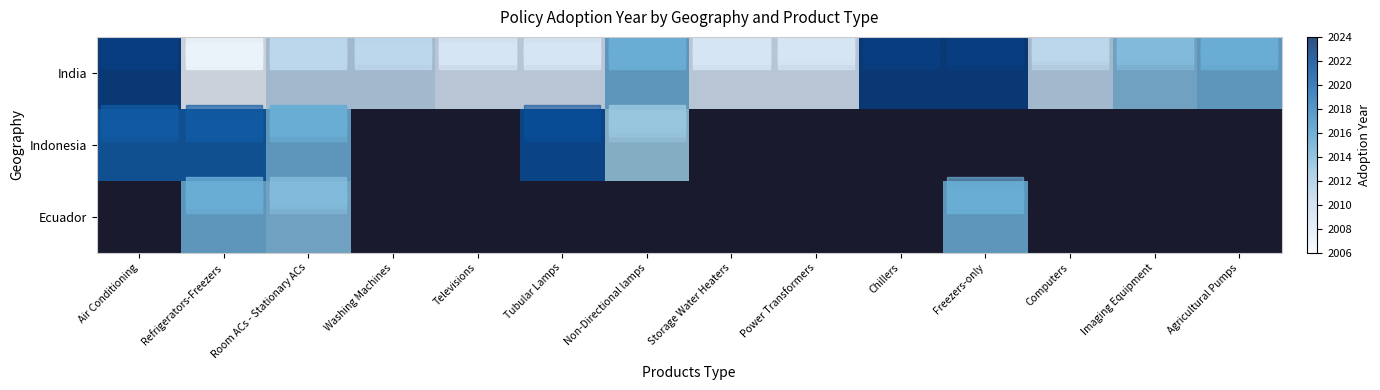

Which category has the lowest value across all series?

Washing Machines